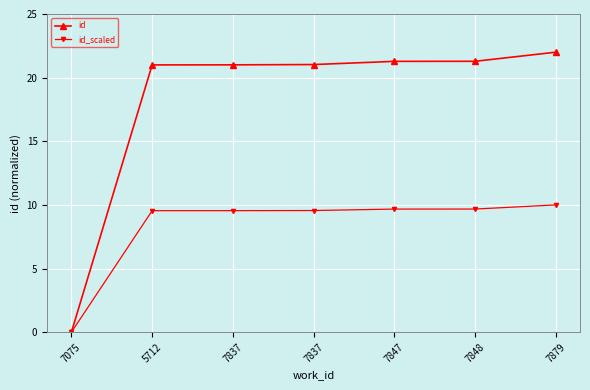

True or false: id_scaled and id cross at least once.

False